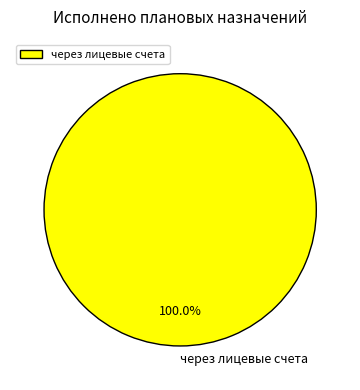

Is it true that через лицевые счета is 100% of the pie?

True